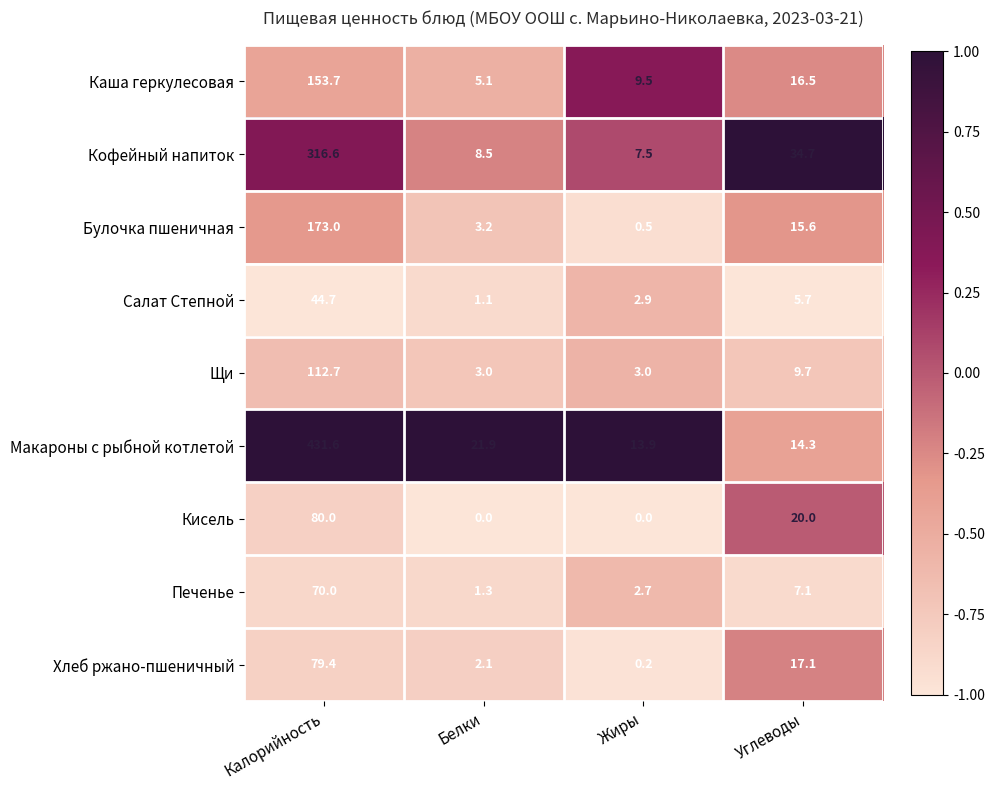

What is the maximum value shown in the chart?

431.6